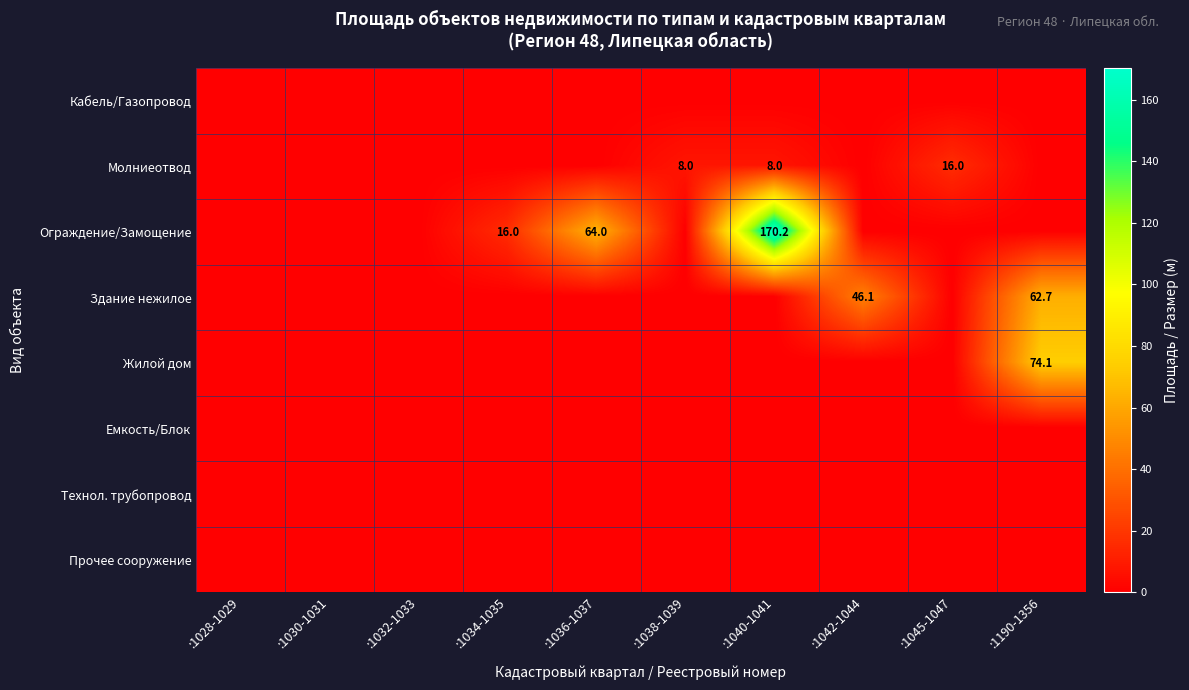

Count the number of data series in this chart.

8